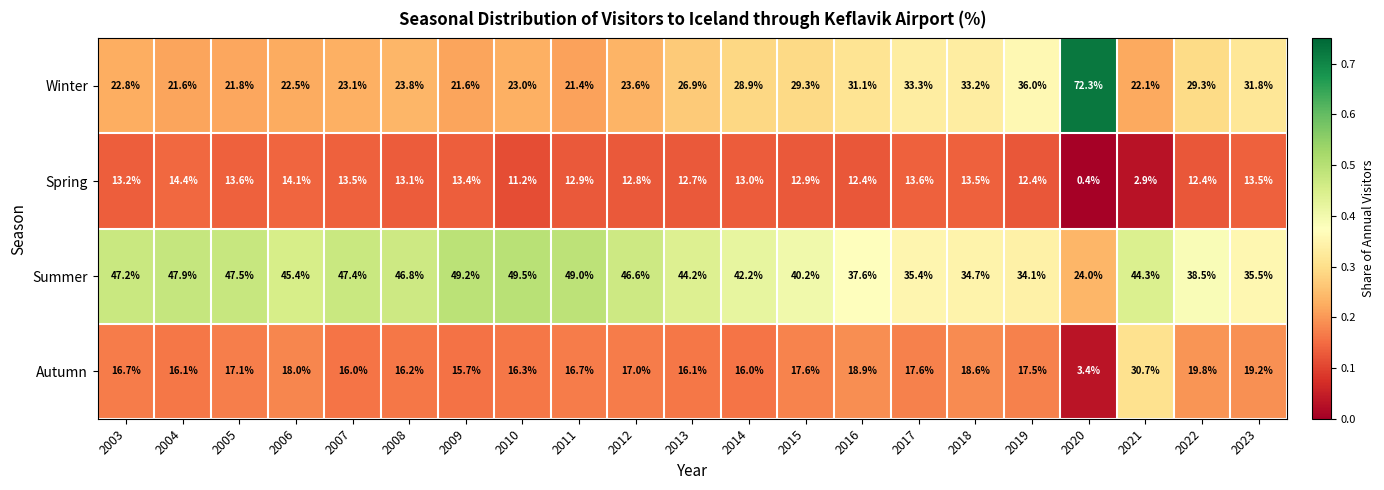

Is the value of Winter at 2018 greater than the value of Summer at 2017?

No